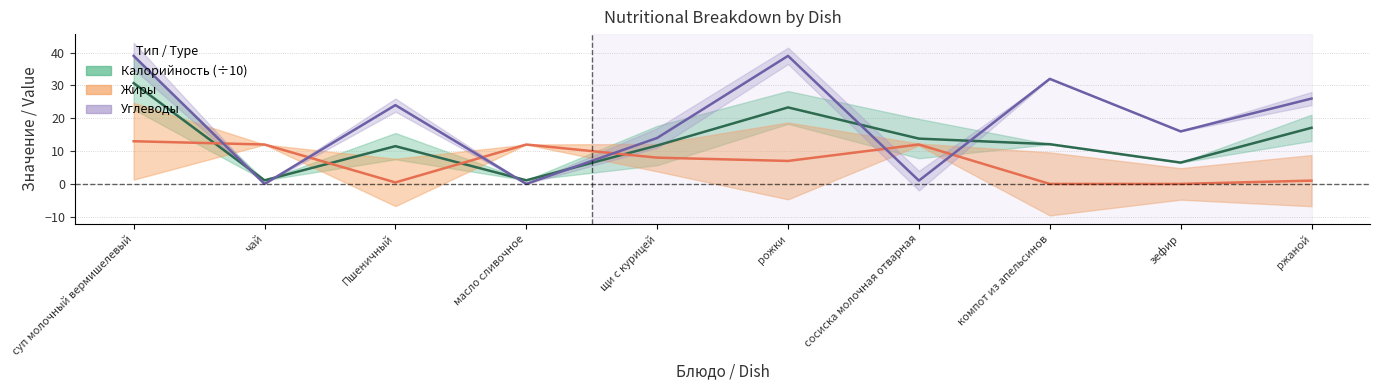

What is the sum of all Углеводы values?

191.0